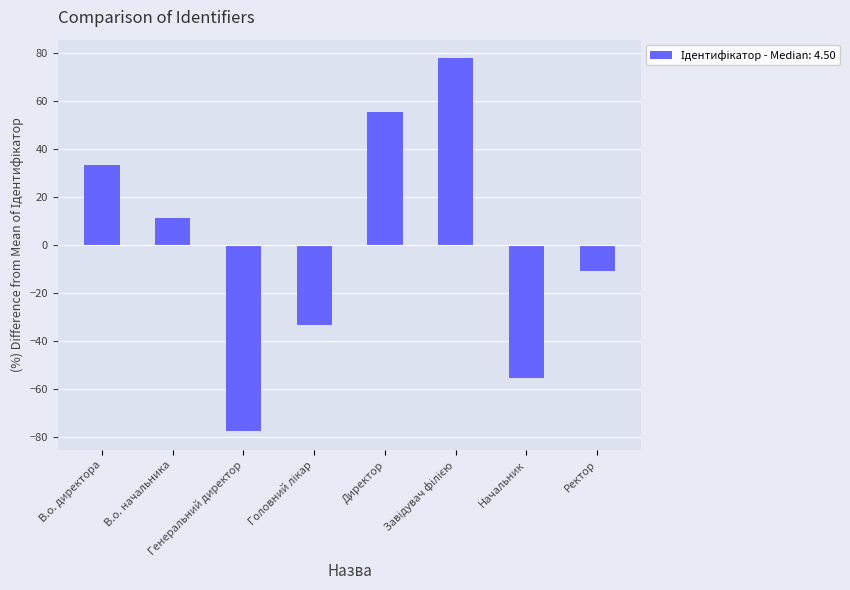

Between В.о. начальника and В.о. директора, which is larger?

В.о. директора